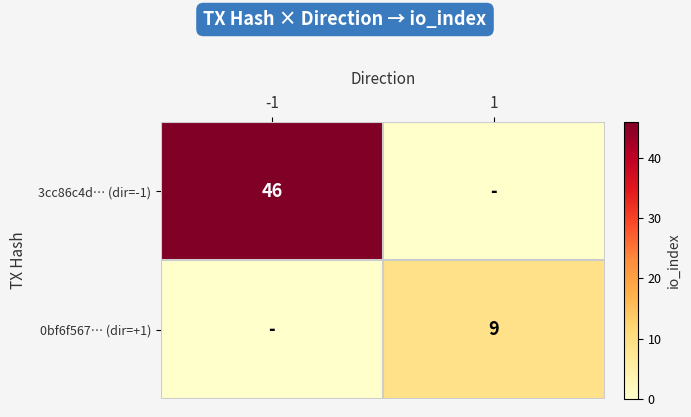

What is the spread (max minus min) of values at 1?

9